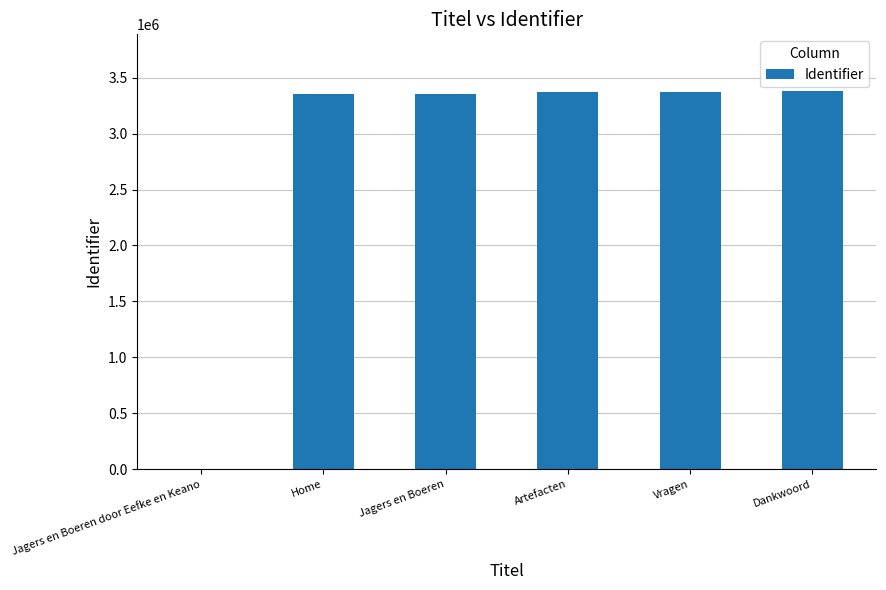

The chart shows a value of 856676 at Vragen. True or false?

False